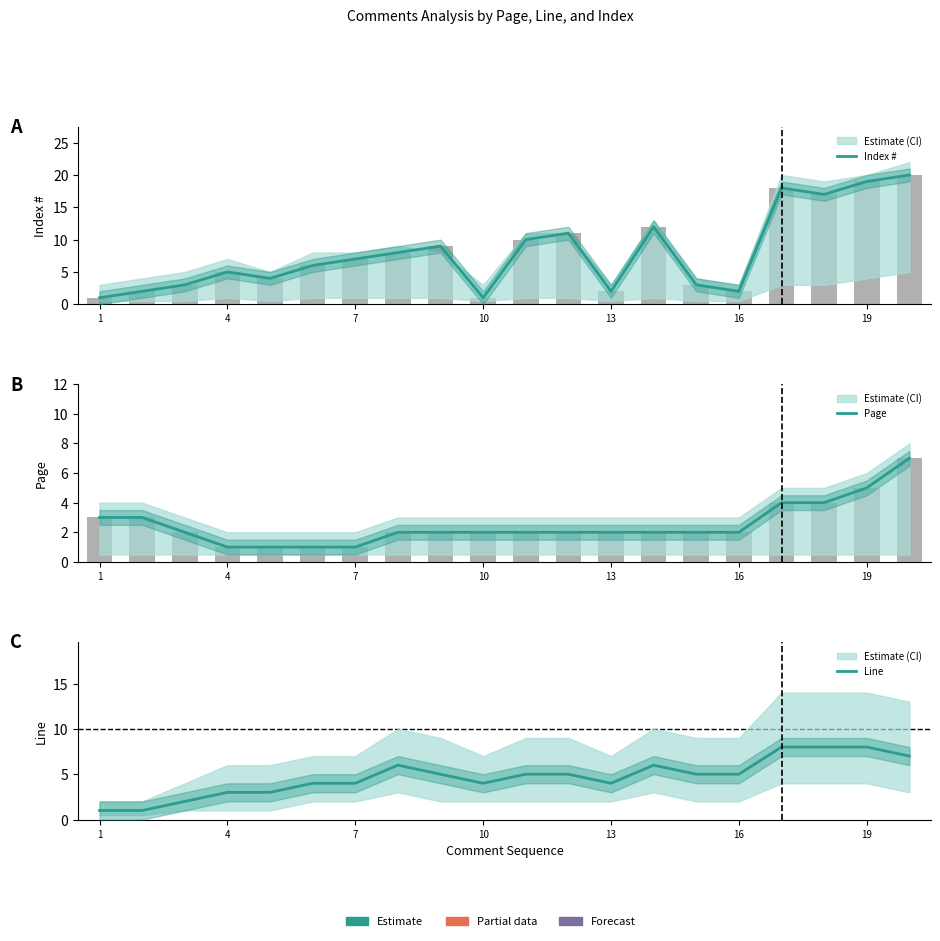

What is the sum of all Line values?

94